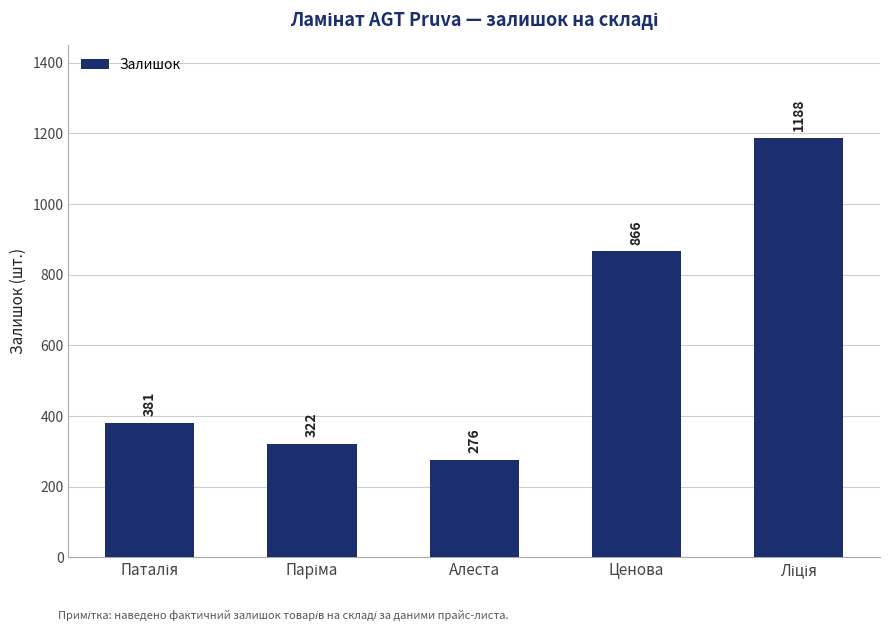

What is the smallest value displayed?

276